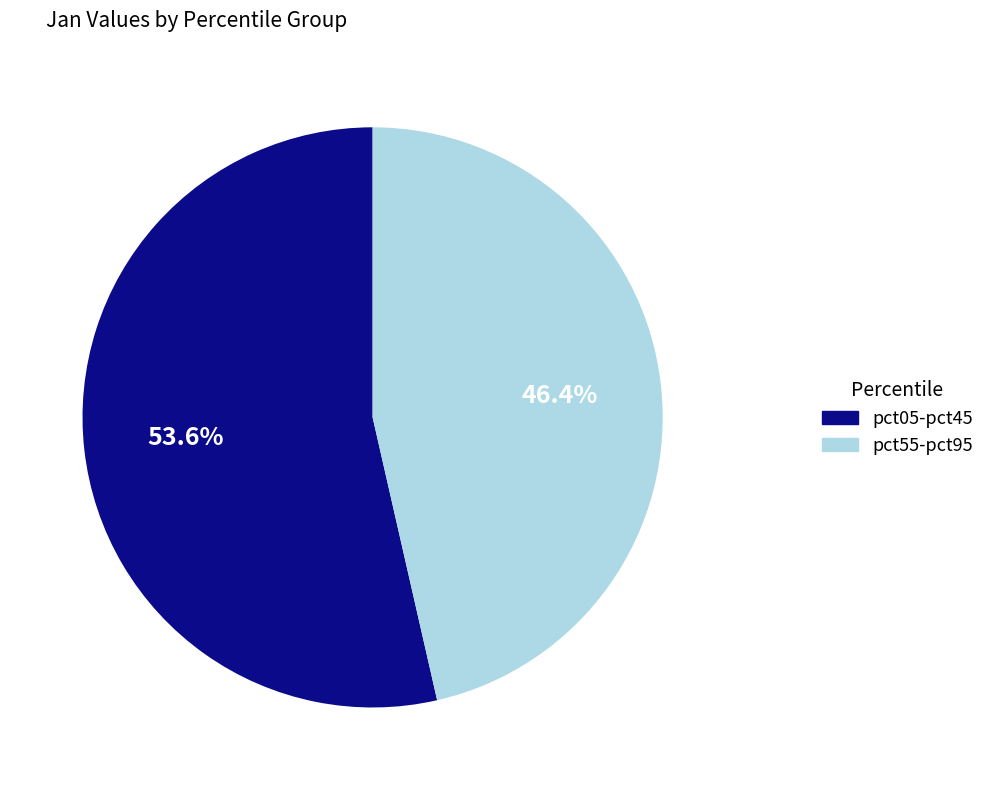

What percentage is NOT represented by pct55-pct95?

53.6%